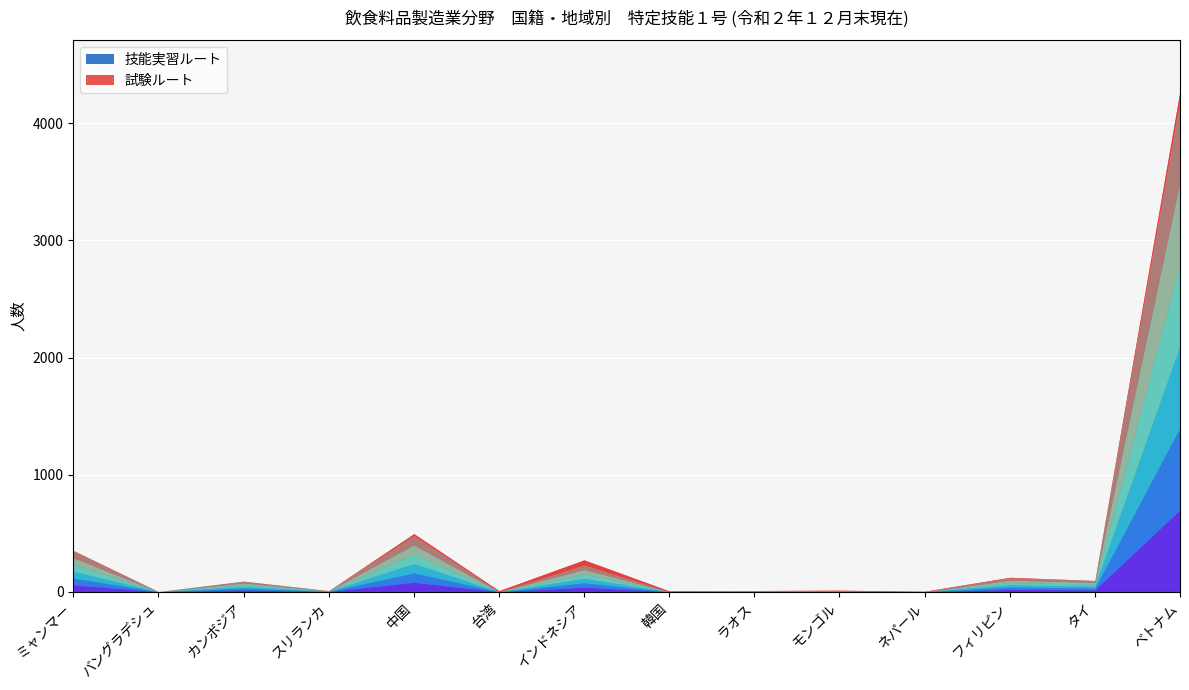

Rank the series by their maximum value, from highest to lowest.

技能実習ルート, 試験ルート